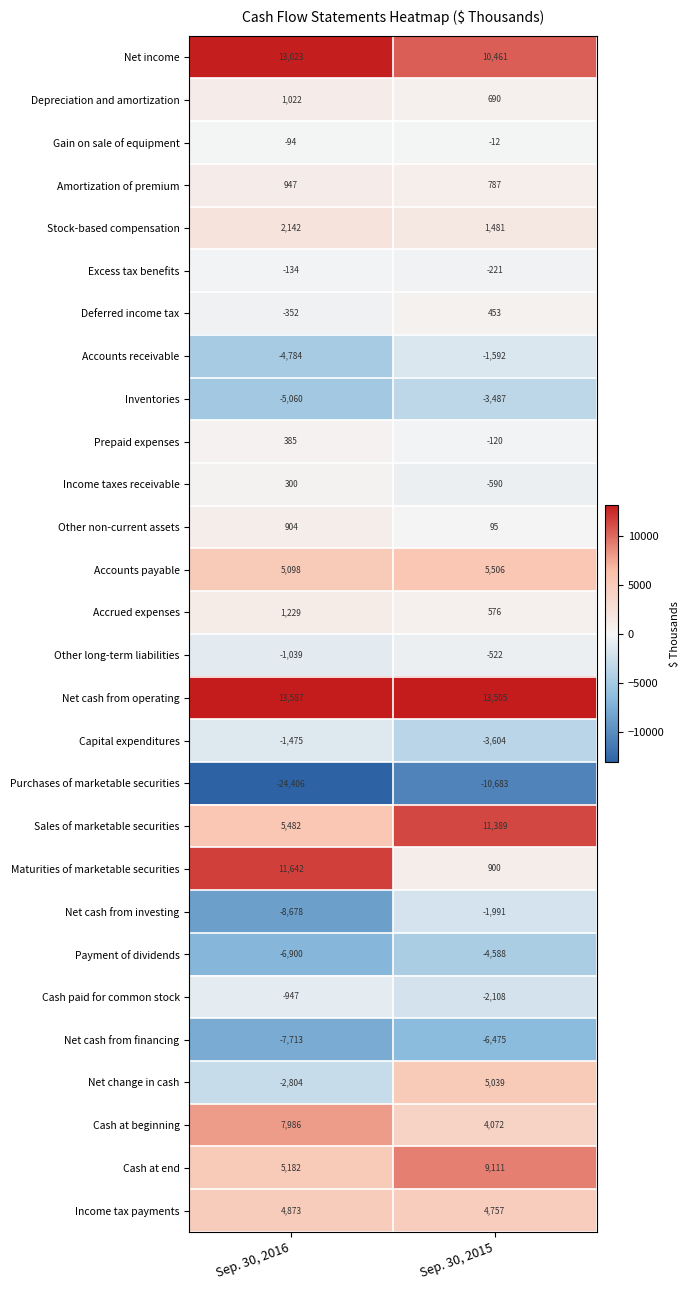

What value does the Income tax payments series have at Sep. 30, 2016, to the nearest 50?

4850